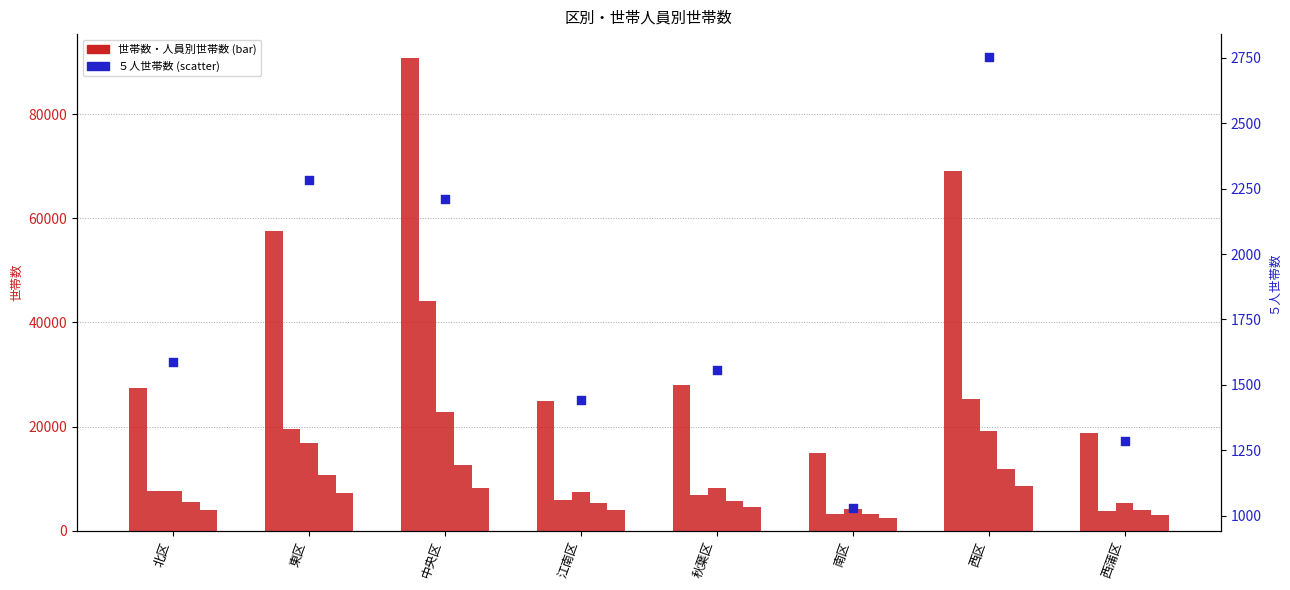

At how many categories does at least one series exceed 64752?

2